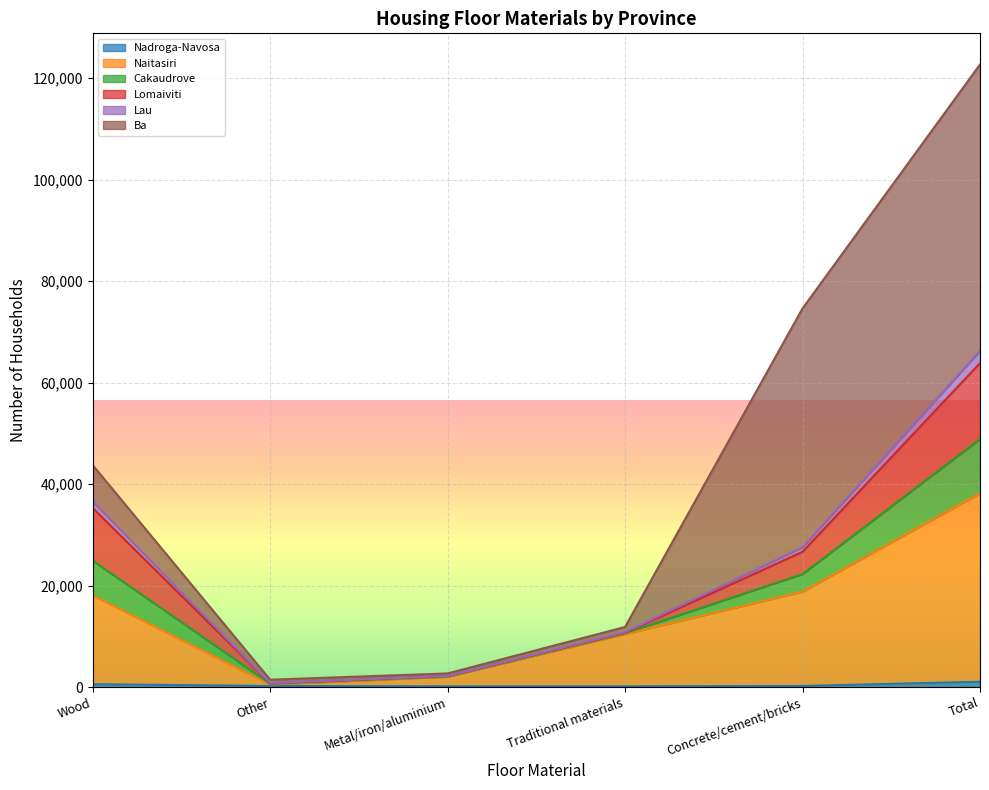

The value of Naitasiri at Traditional materials is 16149. True or false?

False